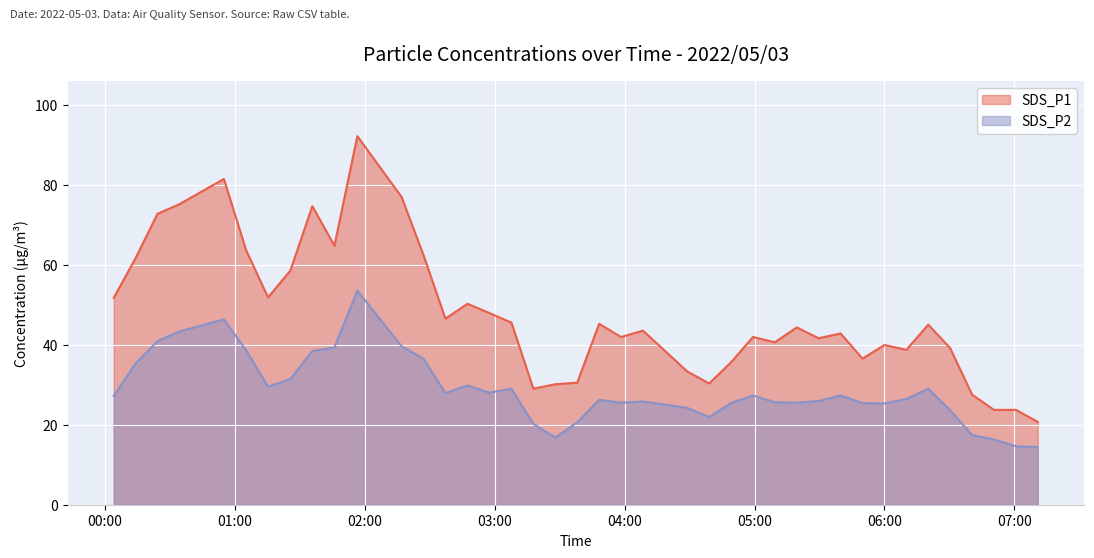

True or false: SDS_P2 and SDS_P1 cross at least once.

False